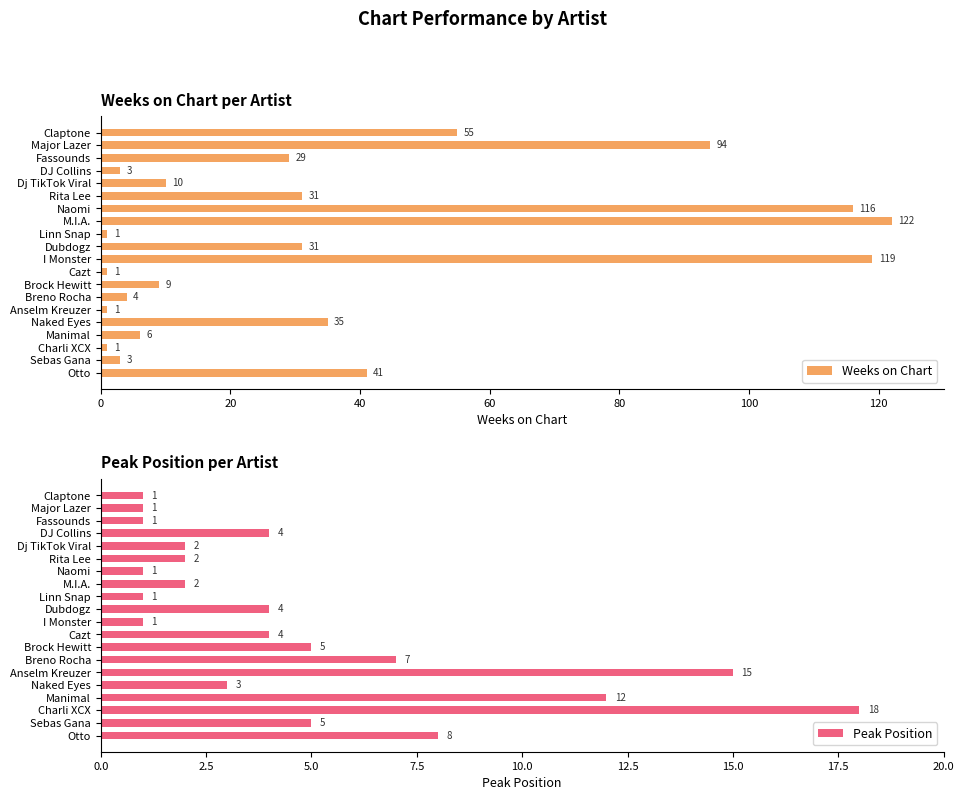

What is the sum of the Peak Position values at Dubdogz and Otto?

12